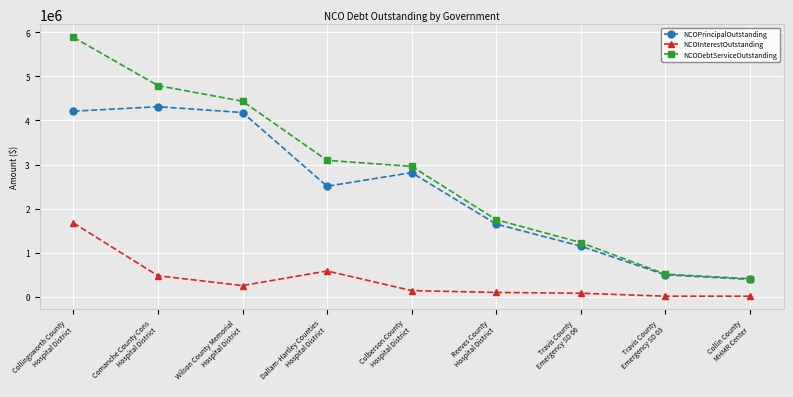

List the series in order of their peak value, lowest first.

NCOInterestOutstanding, NCOPrincipalOutstanding, NCODebtServiceOutstanding